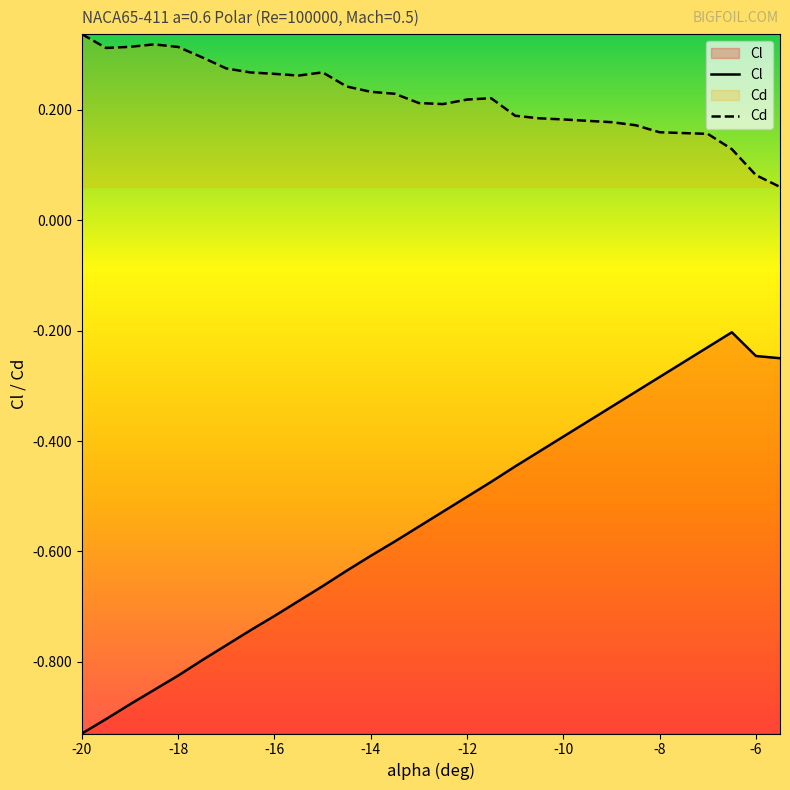

Which series has the widest spread of values?

Cl